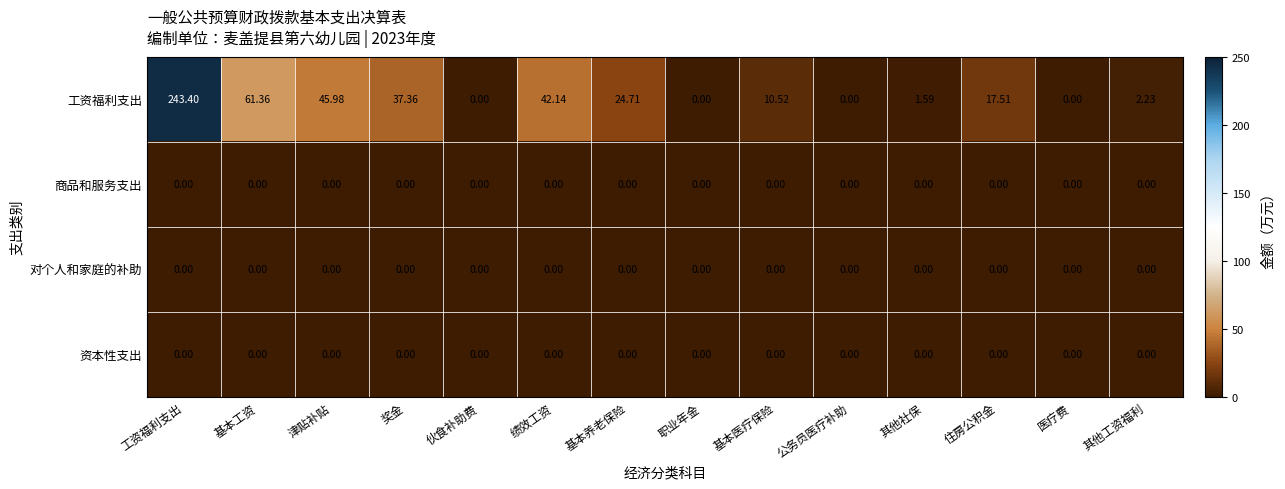

At which category is the sum across all series the highest?

工资福利支出